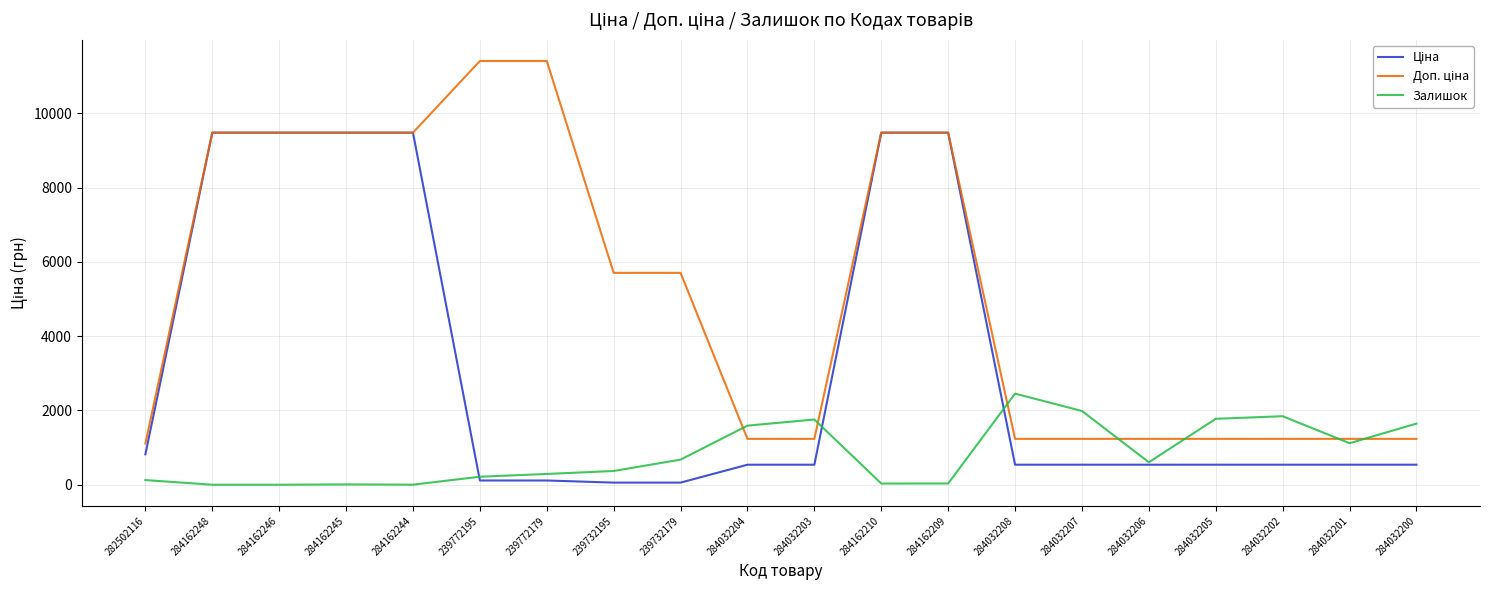

How many lines are shown in the chart?

3